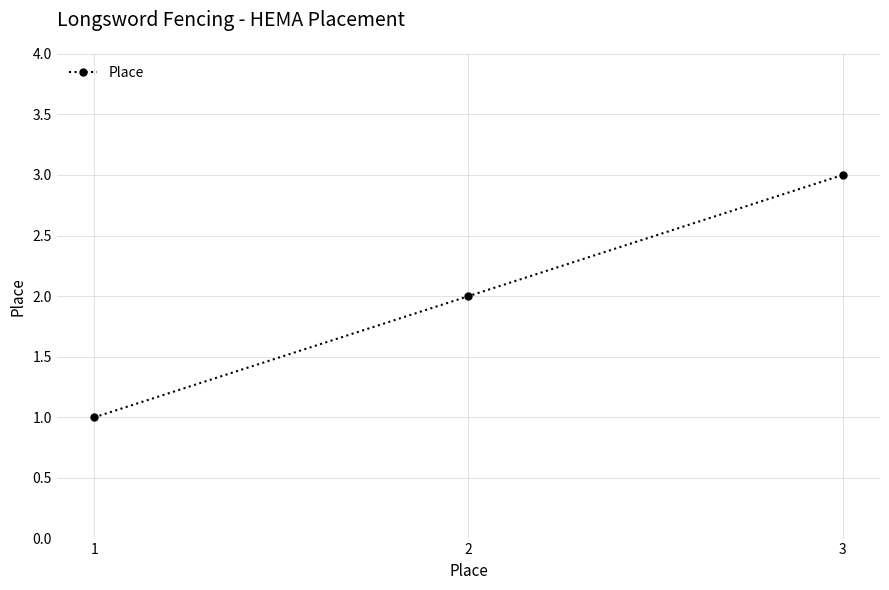

Which has a higher value, 1 or 3?

3